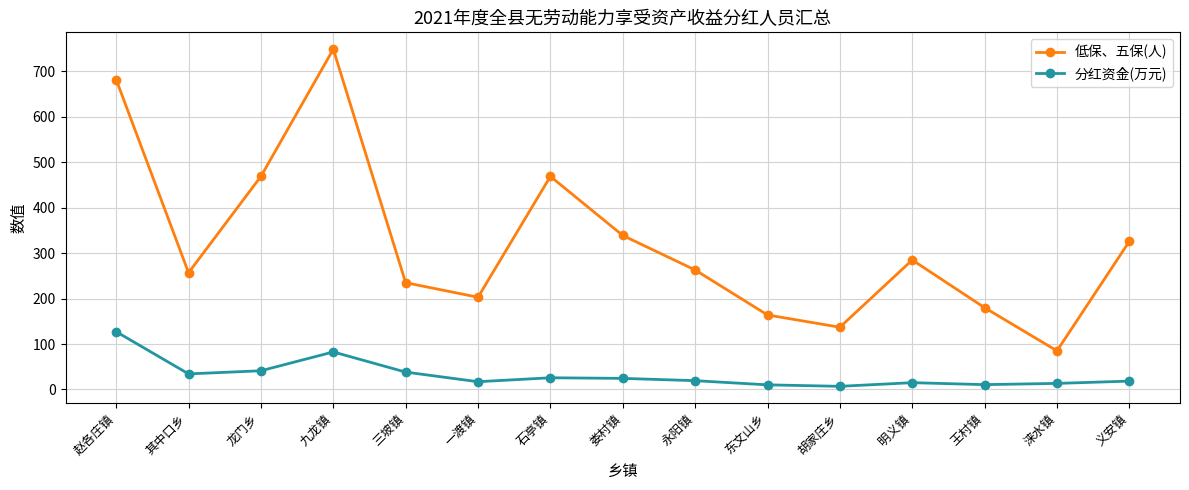

What is the sum of all 低保、五保(人) values?

4843.0